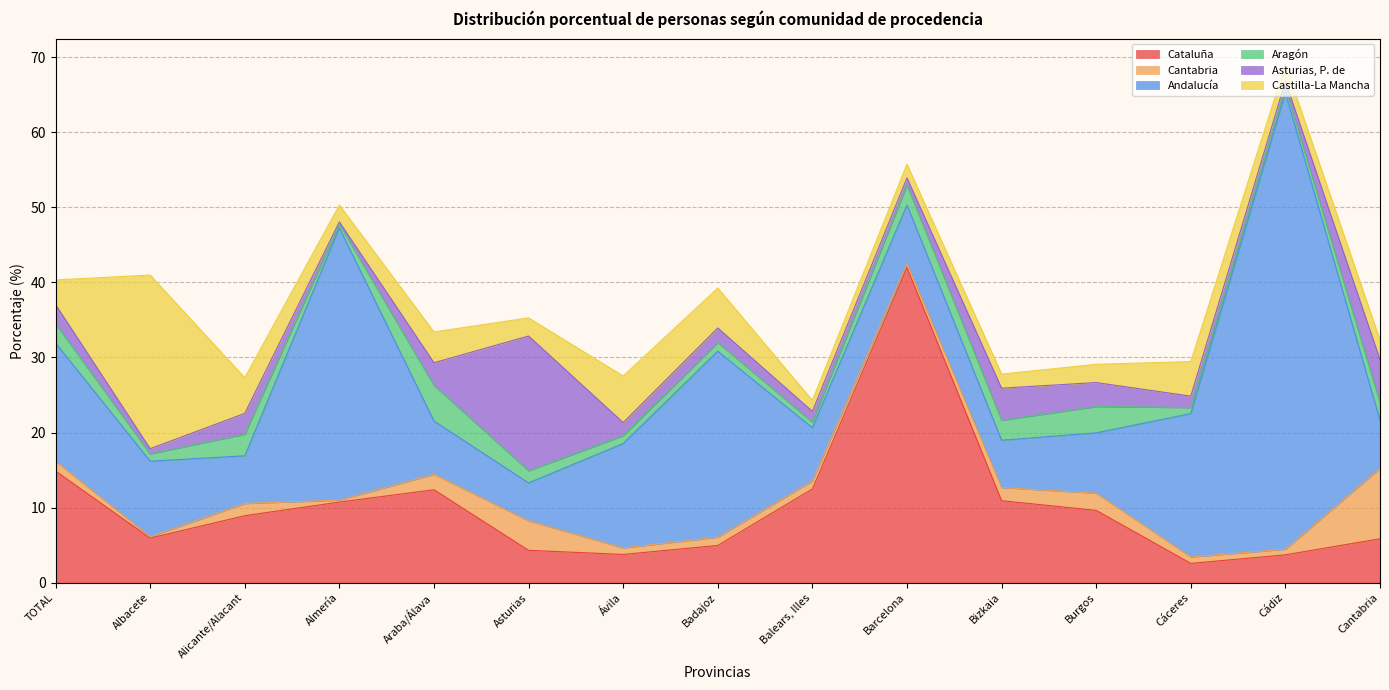

Which category has the lowest value in the Cantabria series?

Albacete